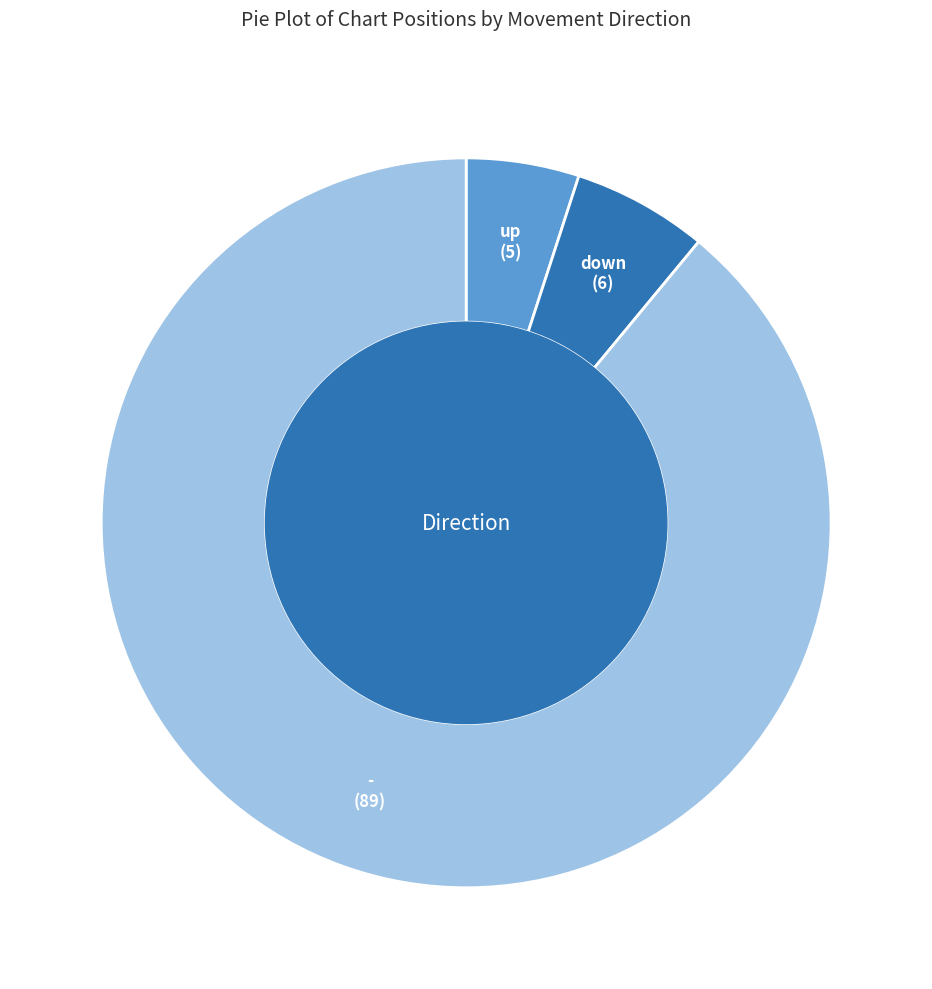

Count the number of slices in the pie.

3